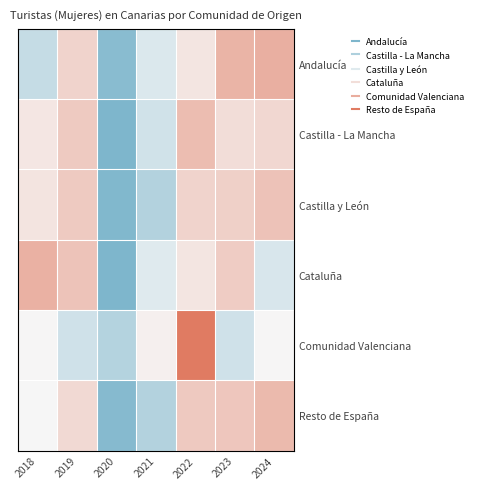

Reading left to right, what are all the values shown in this chart?

Andalucía: 2018=-0.8	2019=0.6	2020=-1.8	2021=-0.5	2022=0.3	2023=1.1	2024=1.1
Castilla - La Mancha: 2018=0.3	2019=0.7	2020=-2.2	2021=-0.6	2022=0.9	2023=0.4	2024=0.5
Castilla y León: 2018=0.3	2019=0.7	2020=-1.9	2021=-1.1	2022=0.6	2023=0.6	2024=0.8
Cataluña: 2018=1.1	2019=0.8	2020=-2.0	2021=-0.4	2022=0.3	2023=0.7	2024=-0.5
Comunidad Valenciana: 2018=0.0	2019=-0.6	2020=-1.1	2021=0.1	2022=2.2	2023=-0.6	2024=0.0
Resto de España: 2018=0.0	2019=0.5	2020=-1.8	2021=-1.1	2022=0.7	2023=0.8	2024=1.0